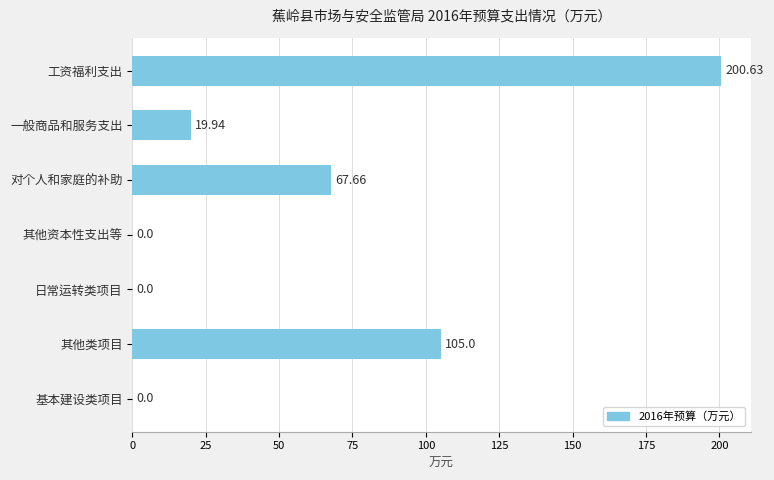

Which has a higher value, 对个人和家庭的补助 or 工资福利支出?

工资福利支出